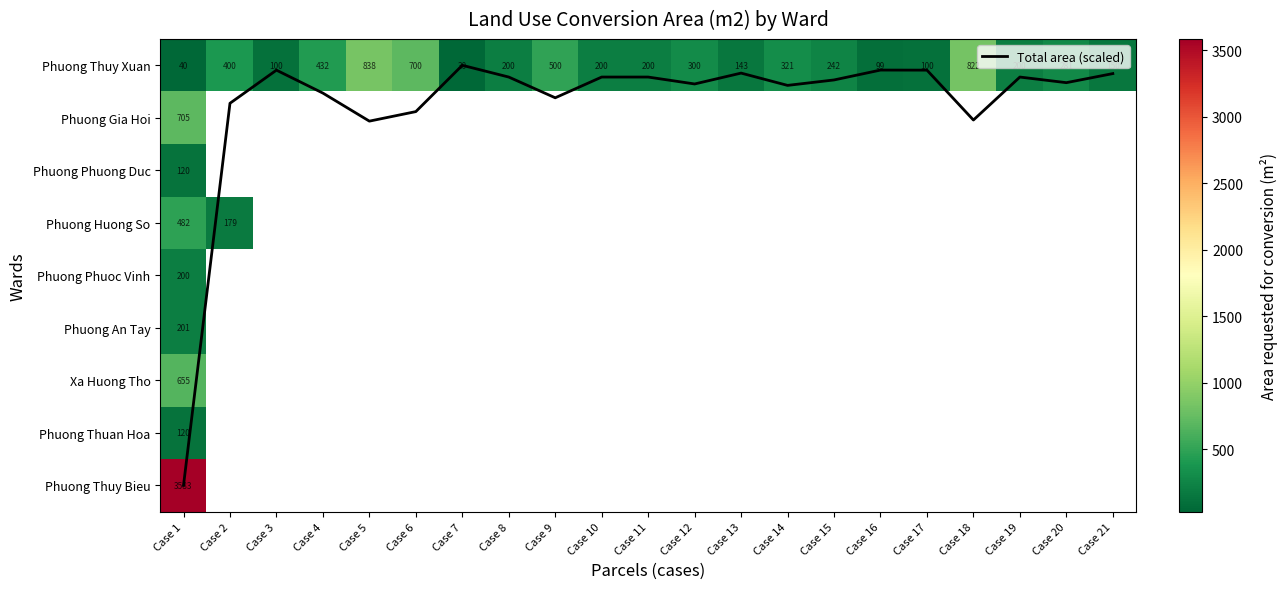

What is the sum of all Phuong Gia Hoi values?

704.9